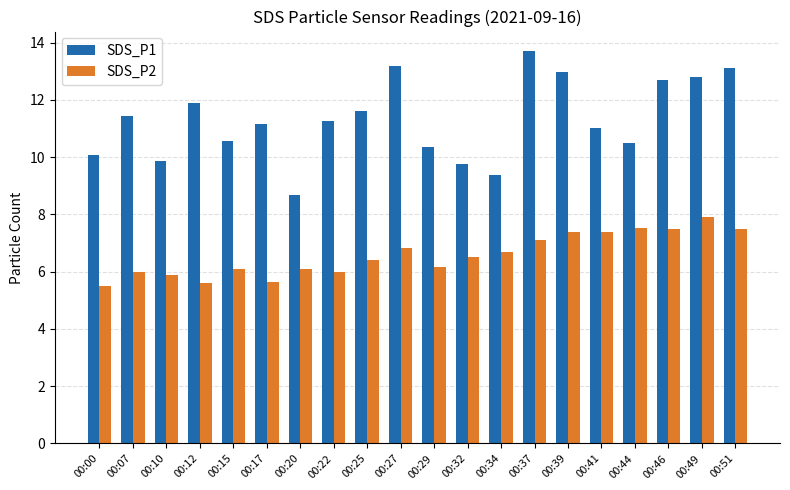

Is the value of SDS_P2 at 00:10 greater than the value of SDS_P1 at 00:51?

No